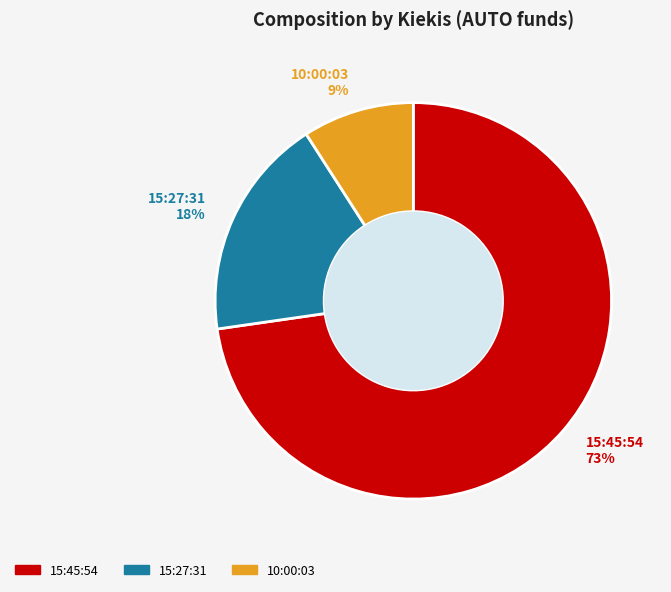

How many segments does this pie chart have?

3